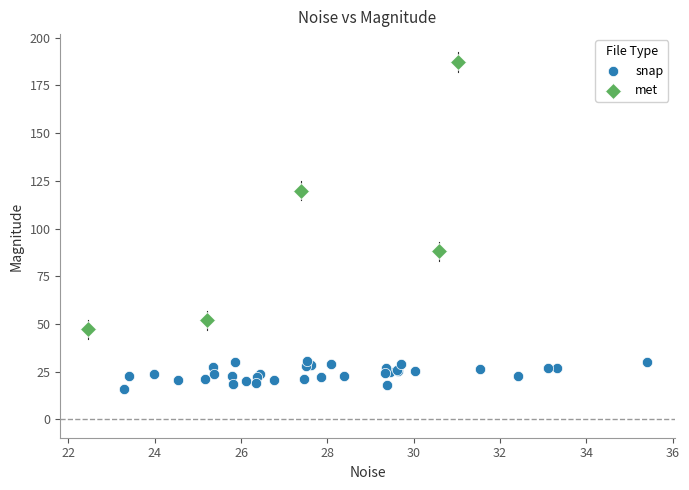

Which series reaches the minimum Y coordinate?

snap